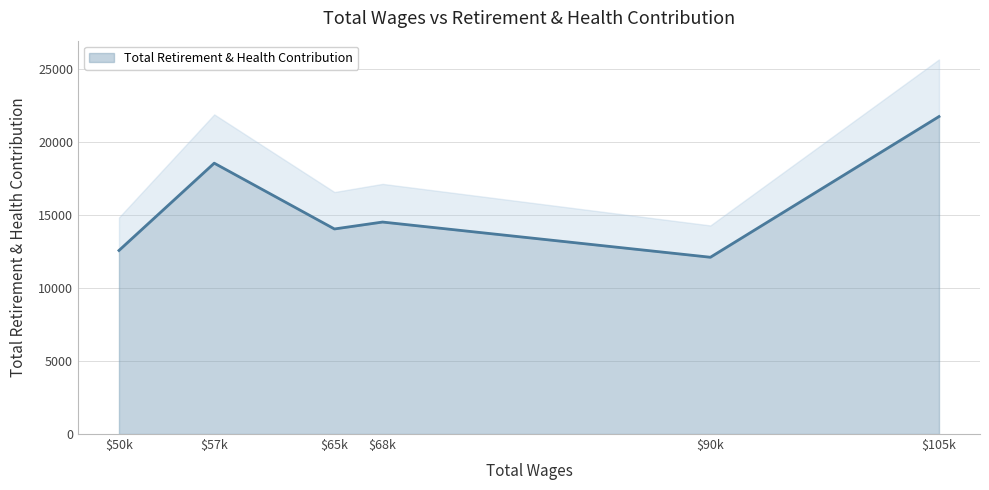

What is the smallest value displayed?

12094